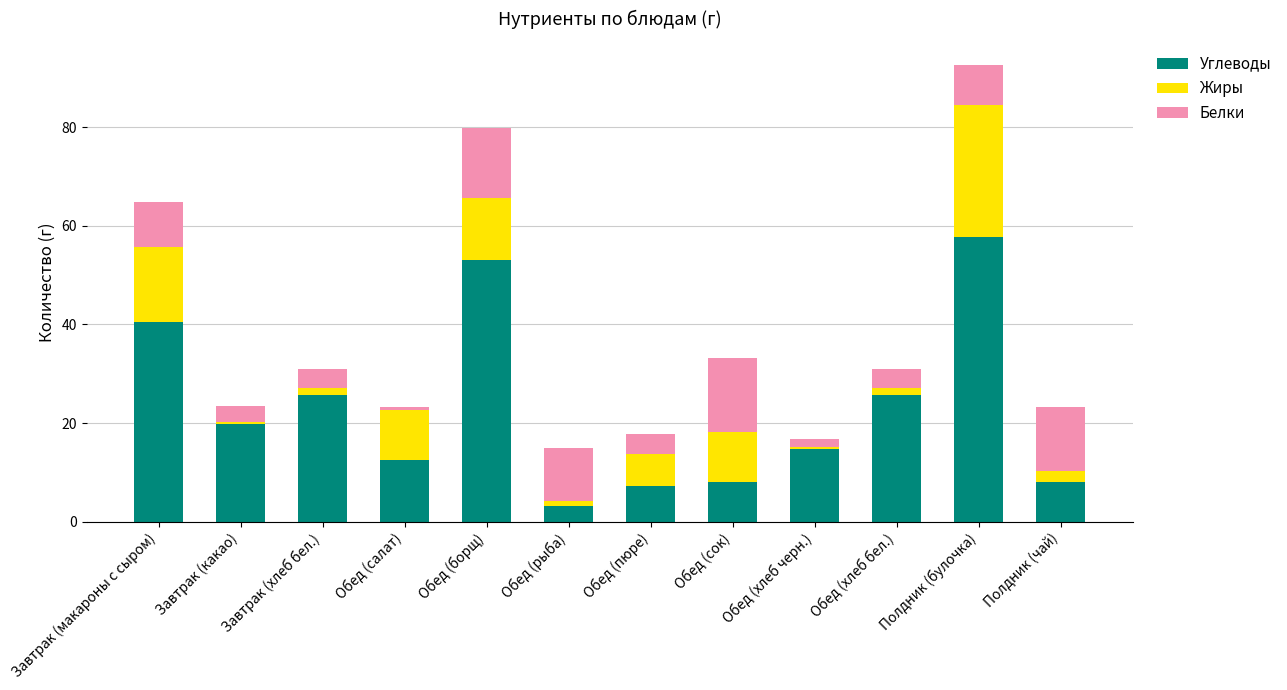

How many series are shown in this chart?

3